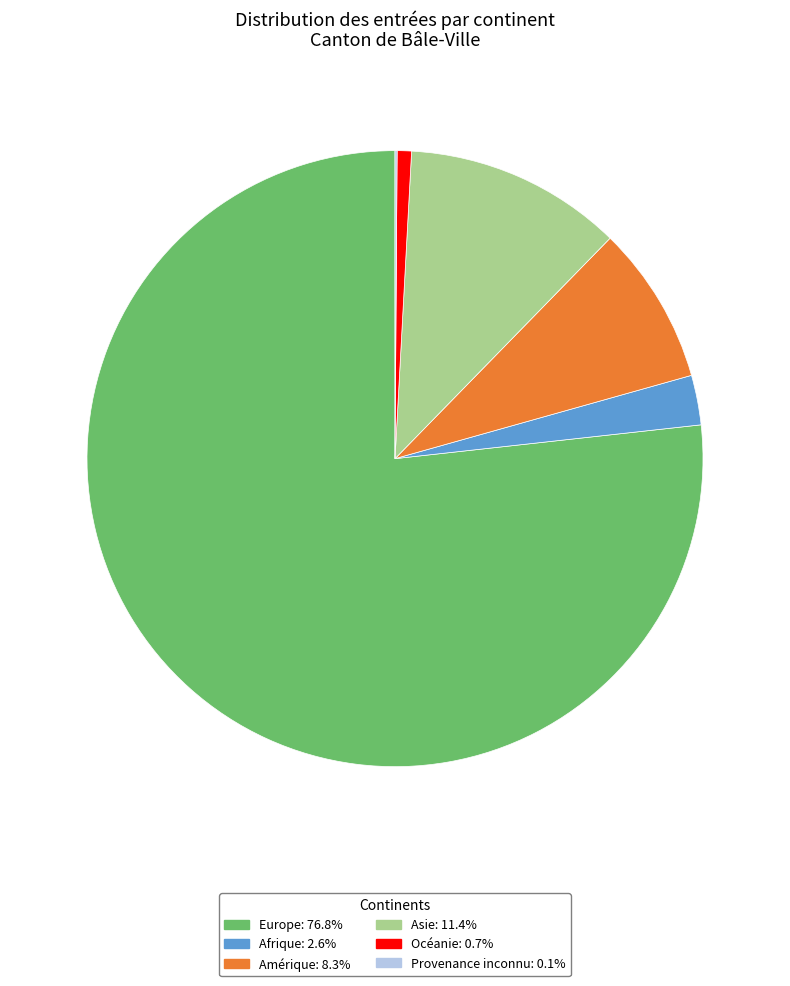

What is the ratio of the value at Europe to the value at Afrique?

29.4